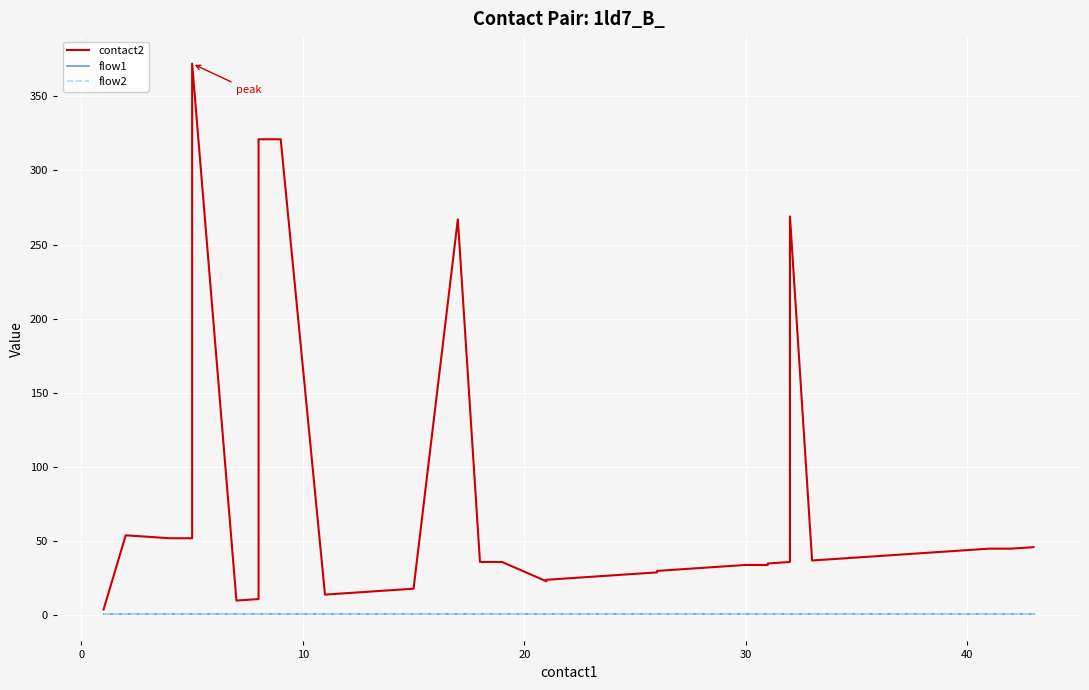

True or false: contact2 and flow2 intersect in this chart.

False